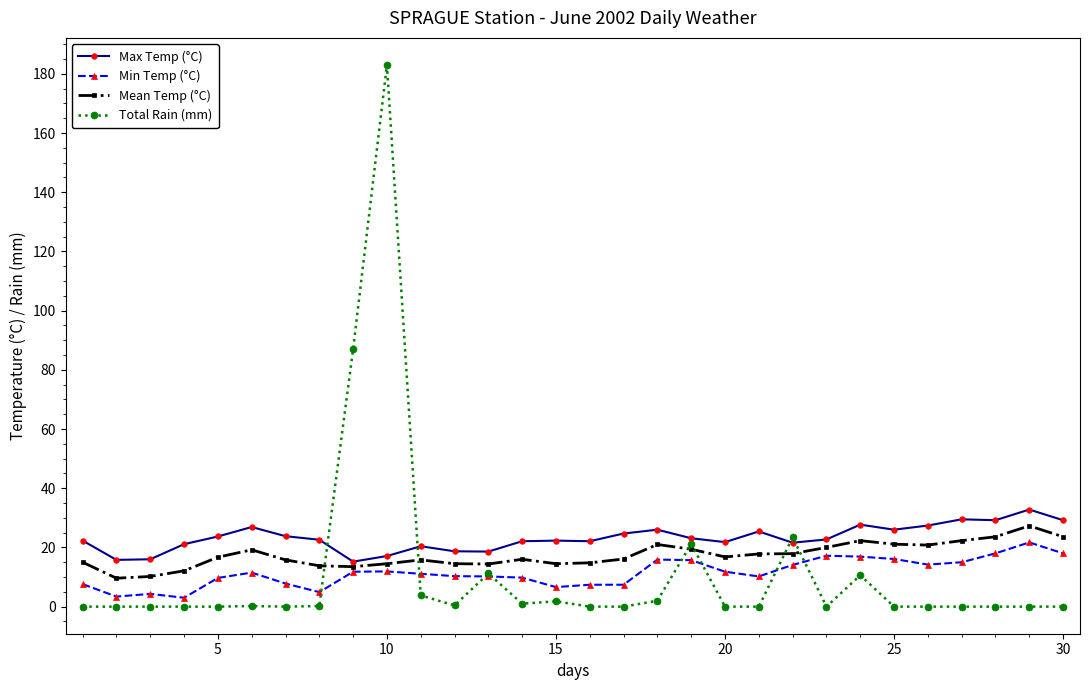

True or false: Total Rain (mm) has more than 2 points higher than both neighbors.

True